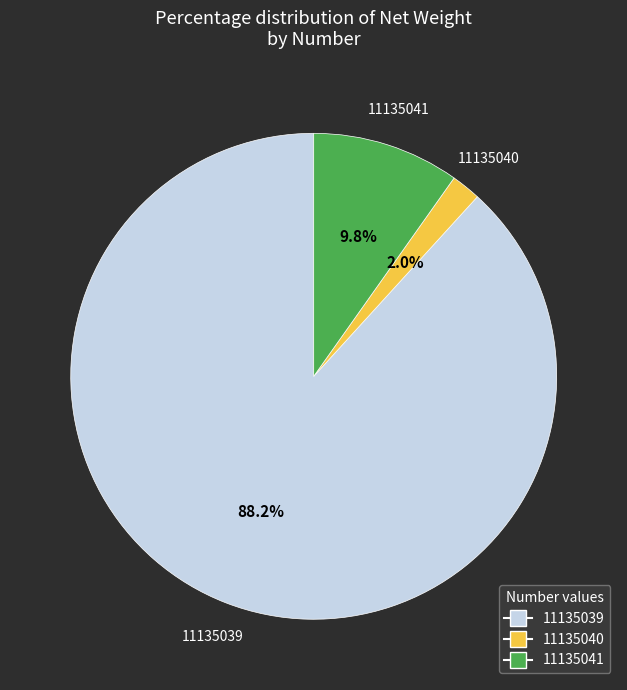

What is the smallest slice in the pie chart?

11135040